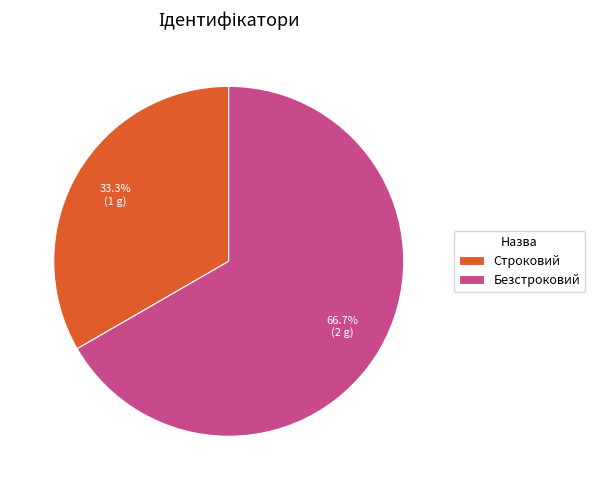

What percentage is the Строковий slice, to the nearest percent?

33%